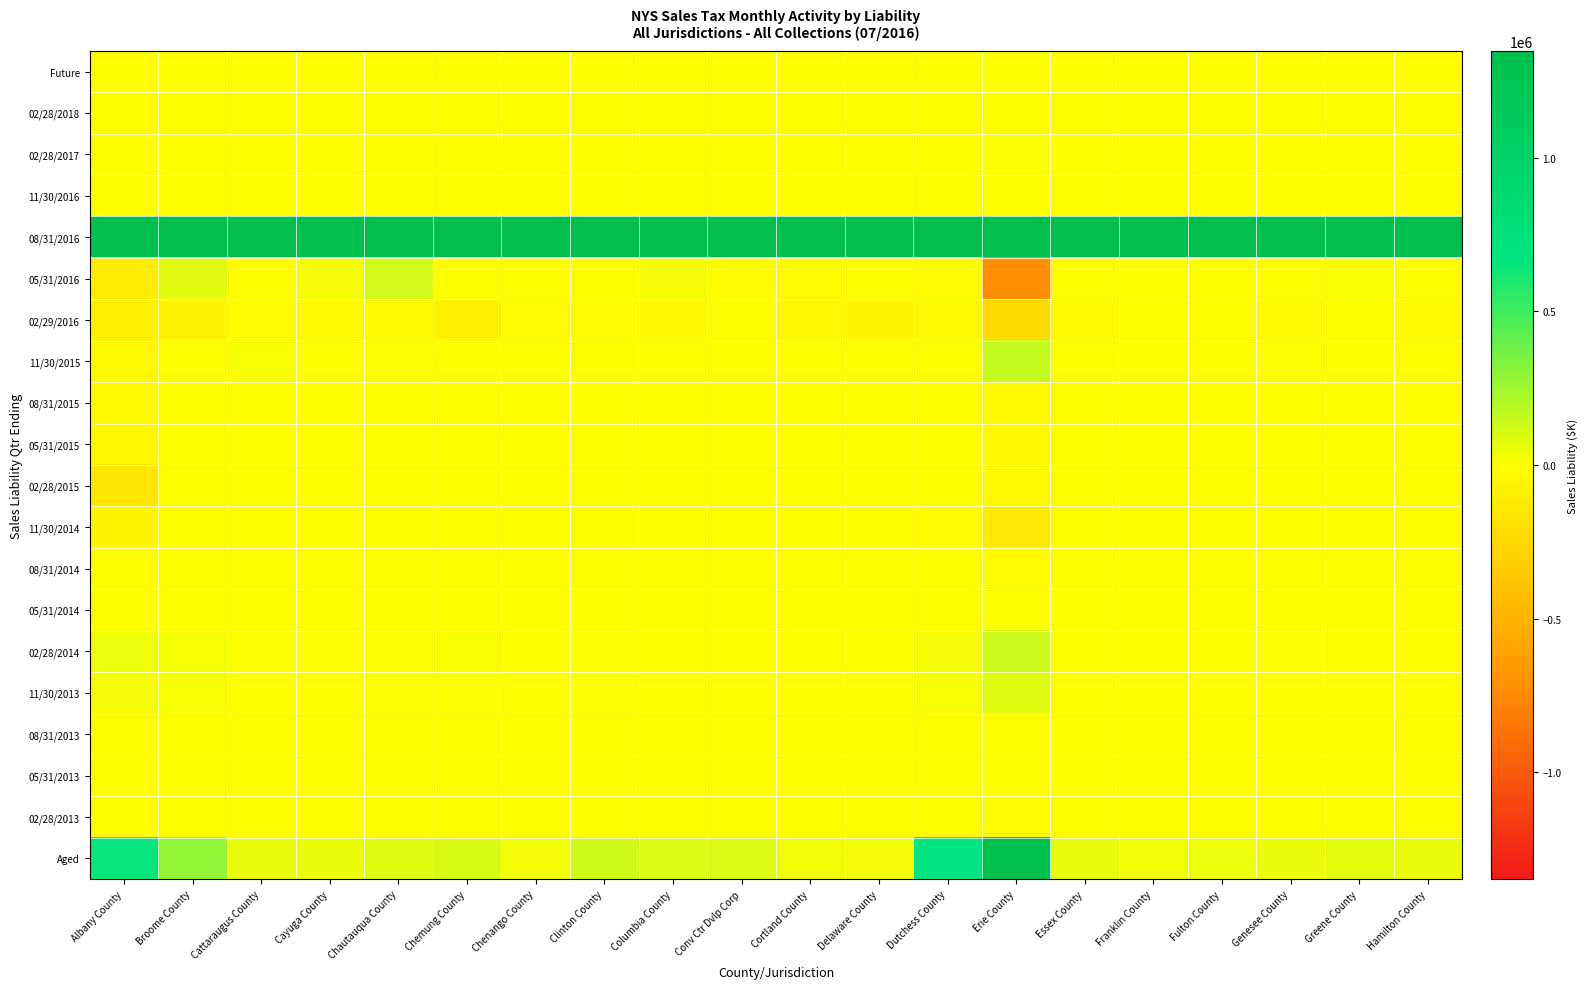

Between Erie County and Conv Ctr Dvlp Corp, which is larger?

Erie County